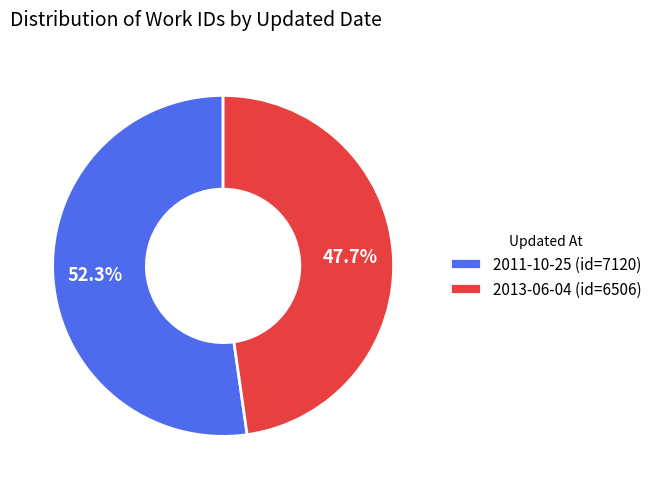

Is it true that 2013-06-04 is 48% of the pie?

True